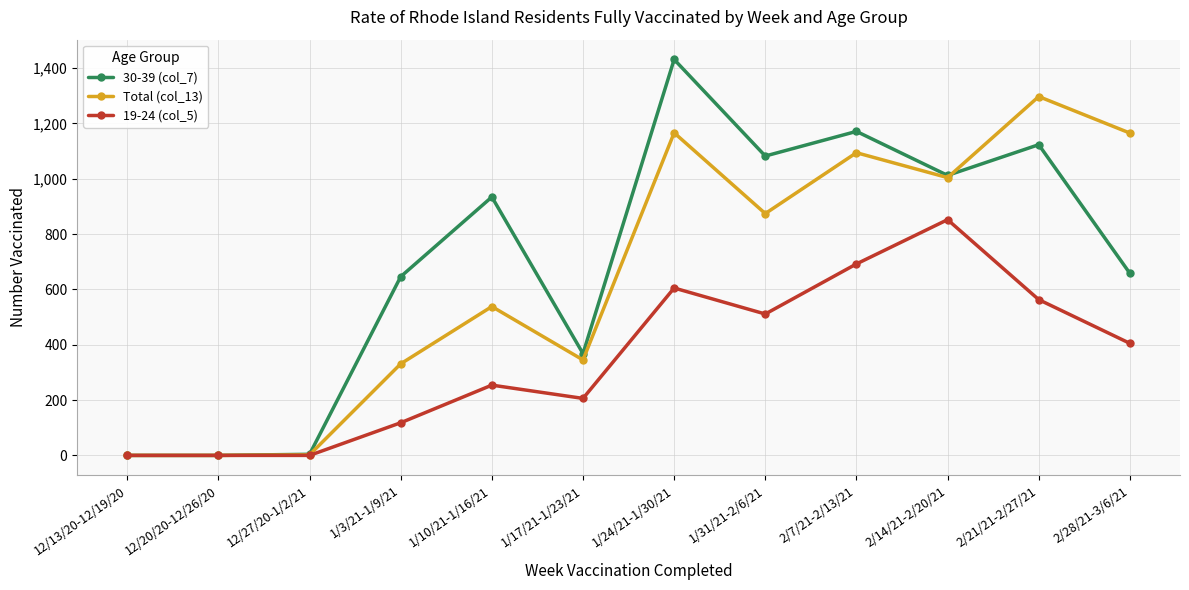

What is the label of the 5th point from the left?

1/10/21-1/16/21